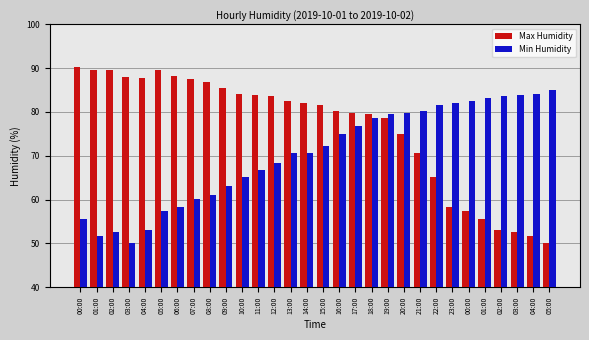

Reading left to right, transcribe all the data shown in this chart.

Max Humidity: 00:00=90.3	01:00=89.6	02:00=89.6	03:00=88.0	04:00=87.7	05:00=89.6	06:00=88.3	07:00=87.5	08:00=86.9	09:00=85.4	10:00=84.1	11:00=83.8	12:00=83.7	13:00=82.4	14:00=82.0	15:00=81.5	16:00=80.2	17:00=79.8	18:00=79.6	19:00=78.7	20:00=75.0	21:00=70.7	22:00=65.1	23:00=58.3	00:00=57.4	01:00=55.6	02:00=53.1	03:00=52.6	04:00=51.7	05:00=50.2
Min Humidity: 00:00=55.6	01:00=51.7	02:00=52.6	03:00=50.2	04:00=53.1	05:00=57.4	06:00=58.3	07:00=60.1	08:00=61.0	09:00=63.2	10:00=65.1	11:00=66.7	12:00=68.3	13:00=70.6	14:00=70.7	15:00=72.3	16:00=75.0	17:00=76.7	18:00=78.7	19:00=79.6	20:00=79.8	21:00=80.2	22:00=81.5	23:00=82.0	00:00=82.4	01:00=83.3	02:00=83.7	03:00=83.8	04:00=84.1	05:00=85.0